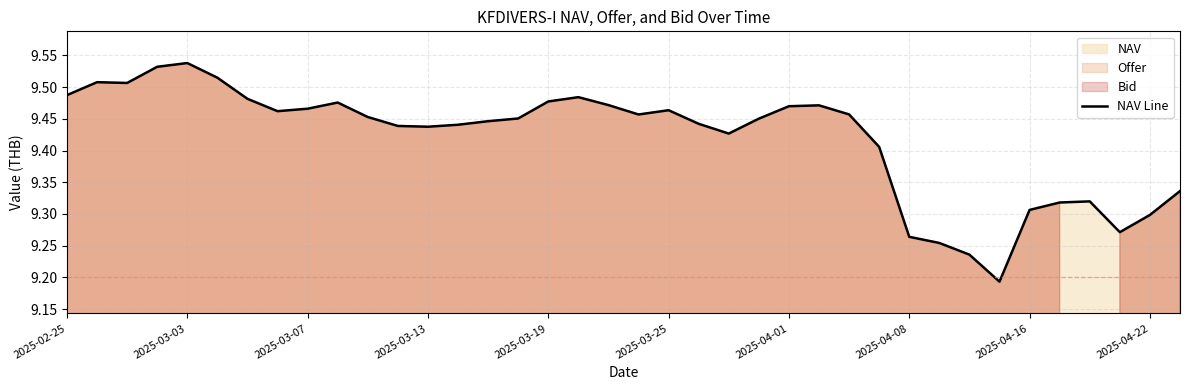

How many values are between 9 and 10?

38